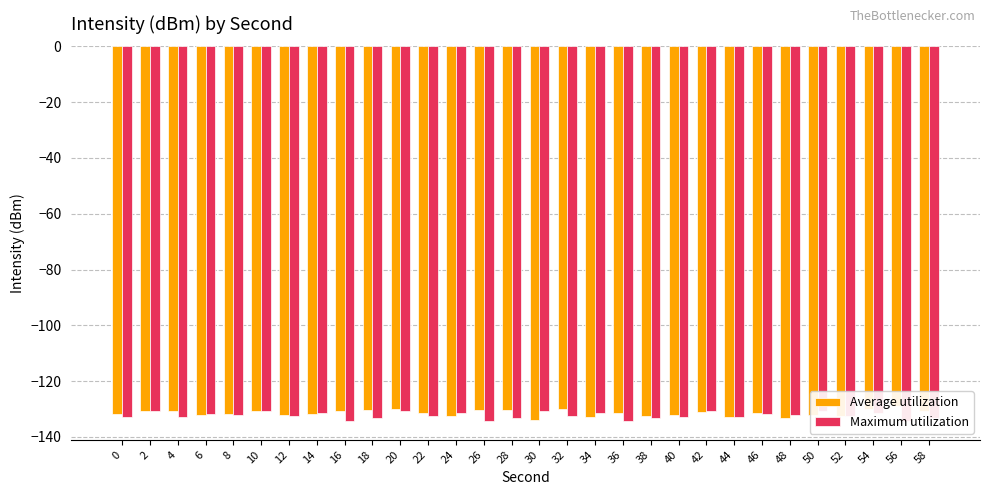

What is the approximate value of Maximum utilization at 18?

-133.2